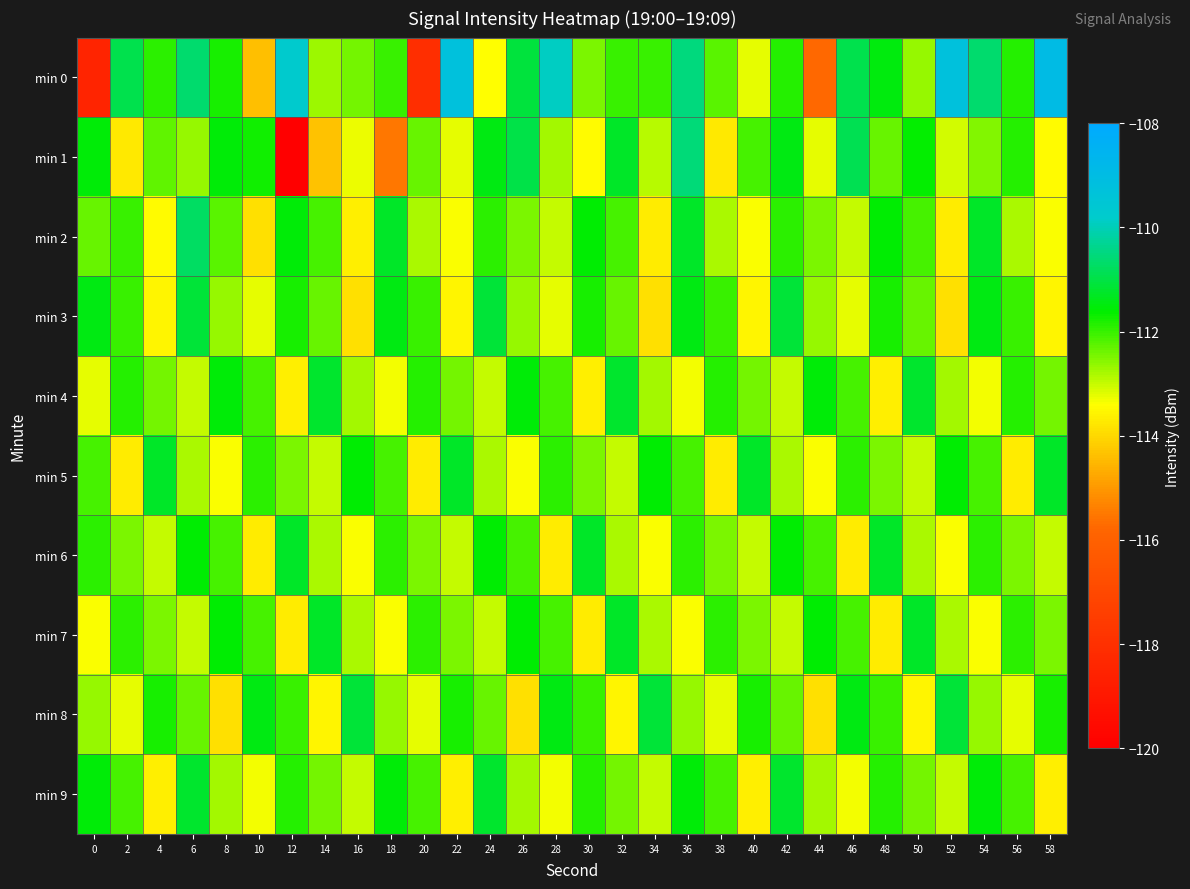

Rank the series by their maximum value, from highest to lowest.

min 0, min 1, min 2, min 3, min 8, min 4, min 9, min 6, min 7, min 5